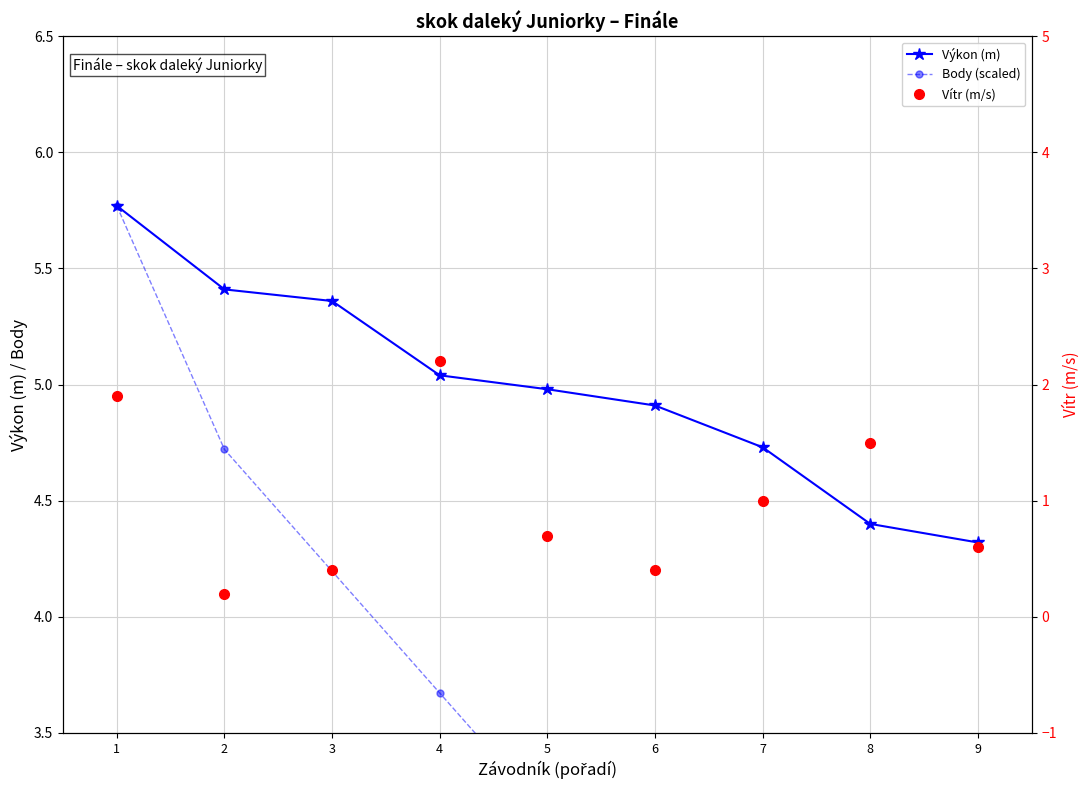

List the series in order of their overall mean, lowest first.

Vítr (m/s), Body (scaled), Výkon (m)